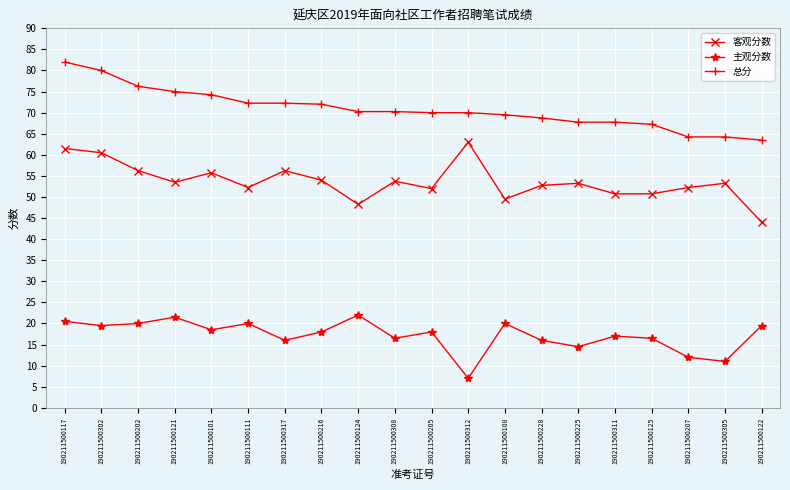

What is the lowest value of the 主观分数 series?

7.0